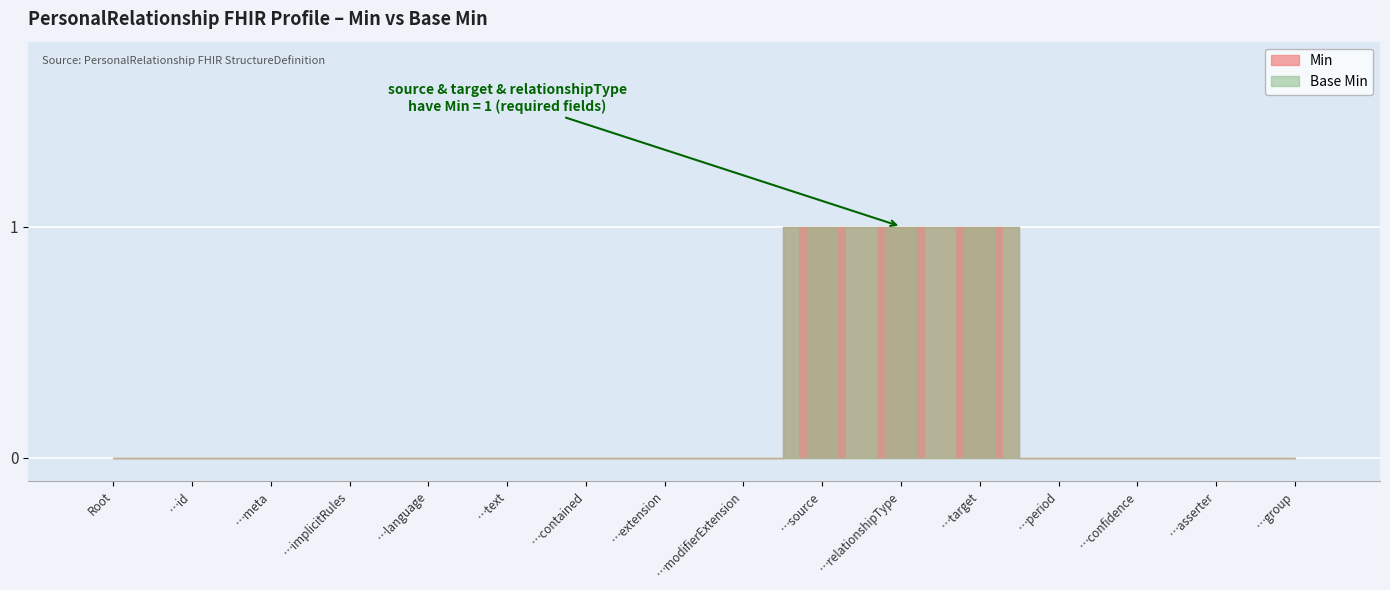

At which category is the sum across all series the highest?

…source